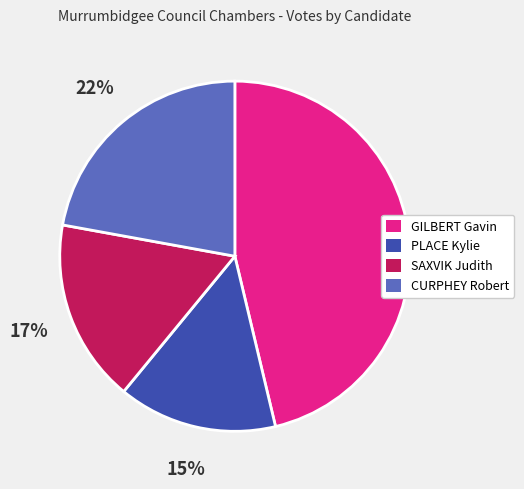

Between SAXVIK Judith and GILBERT Gavin, which is larger?

GILBERT Gavin